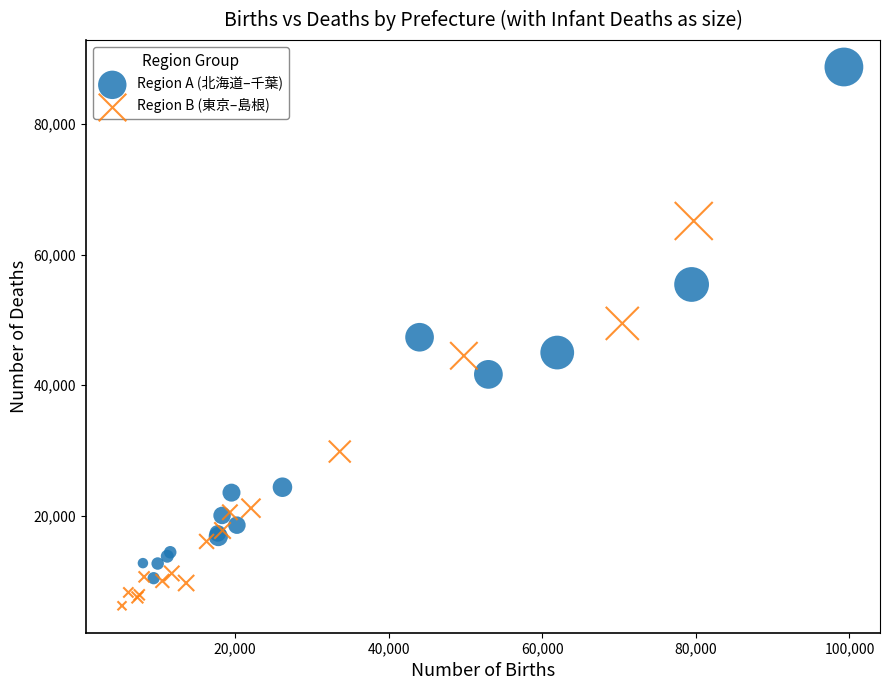

What are all the series names shown in the legend?

Region A (北海道–千葉), Region B (東京–島根)